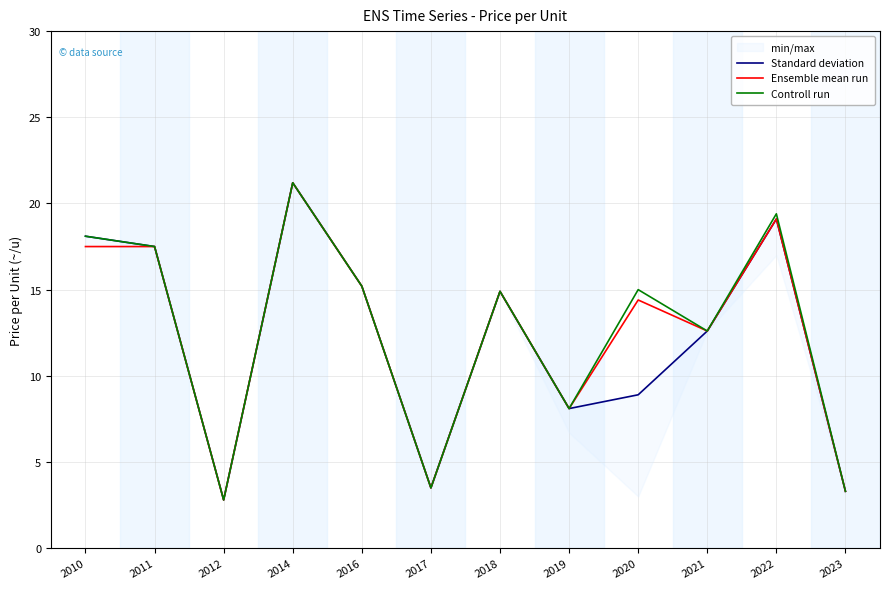

What is the difference between the maximum and minimum values in the Controll run series?

18.4